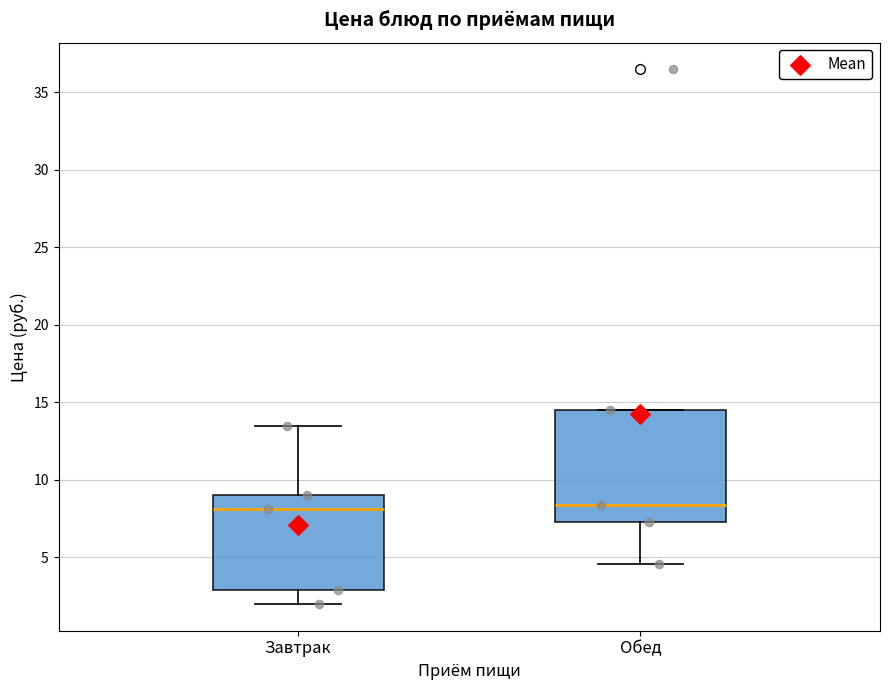

Which box is the tallest, from its lower edge to its upper edge?

Обед